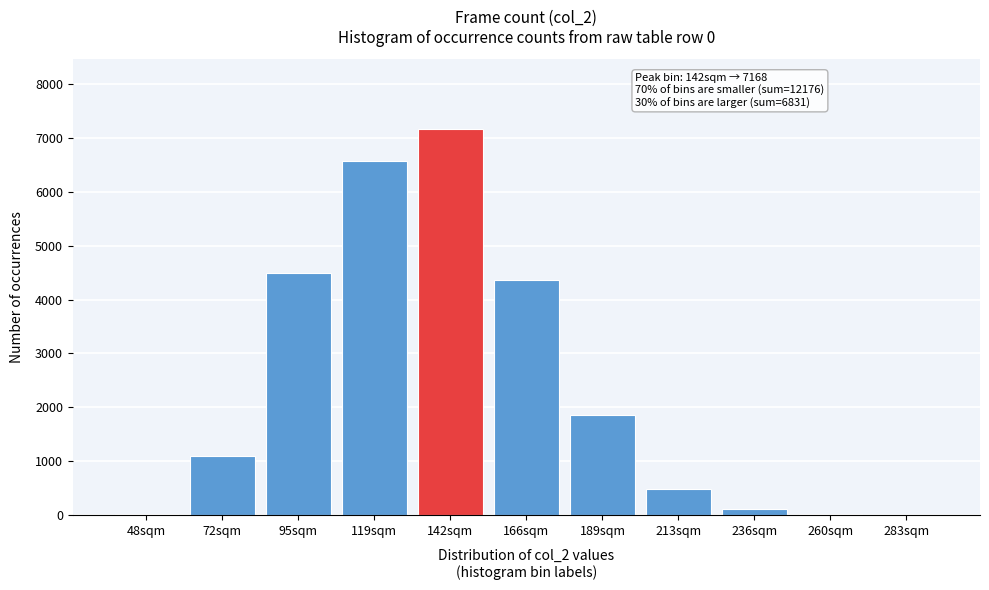

What is the maximum value shown in the chart?

7168